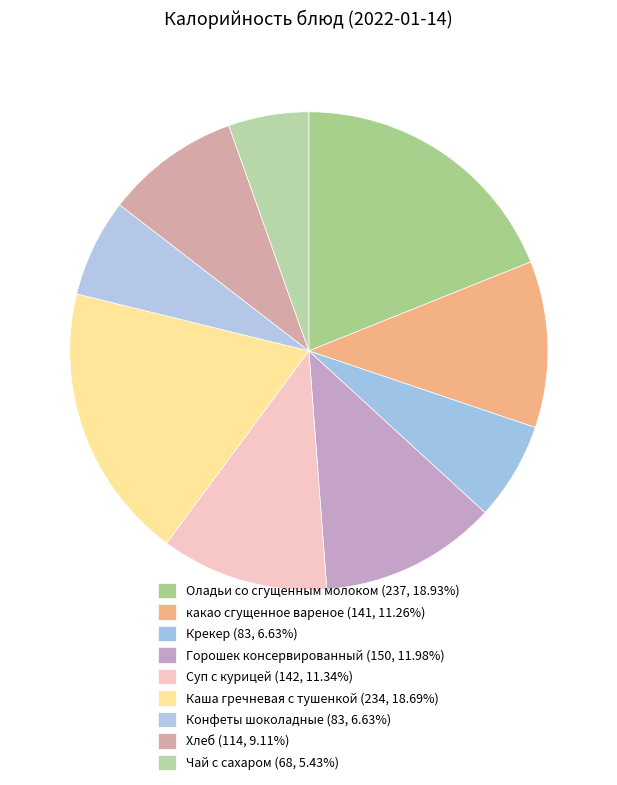

How many slices are in this pie chart?

9